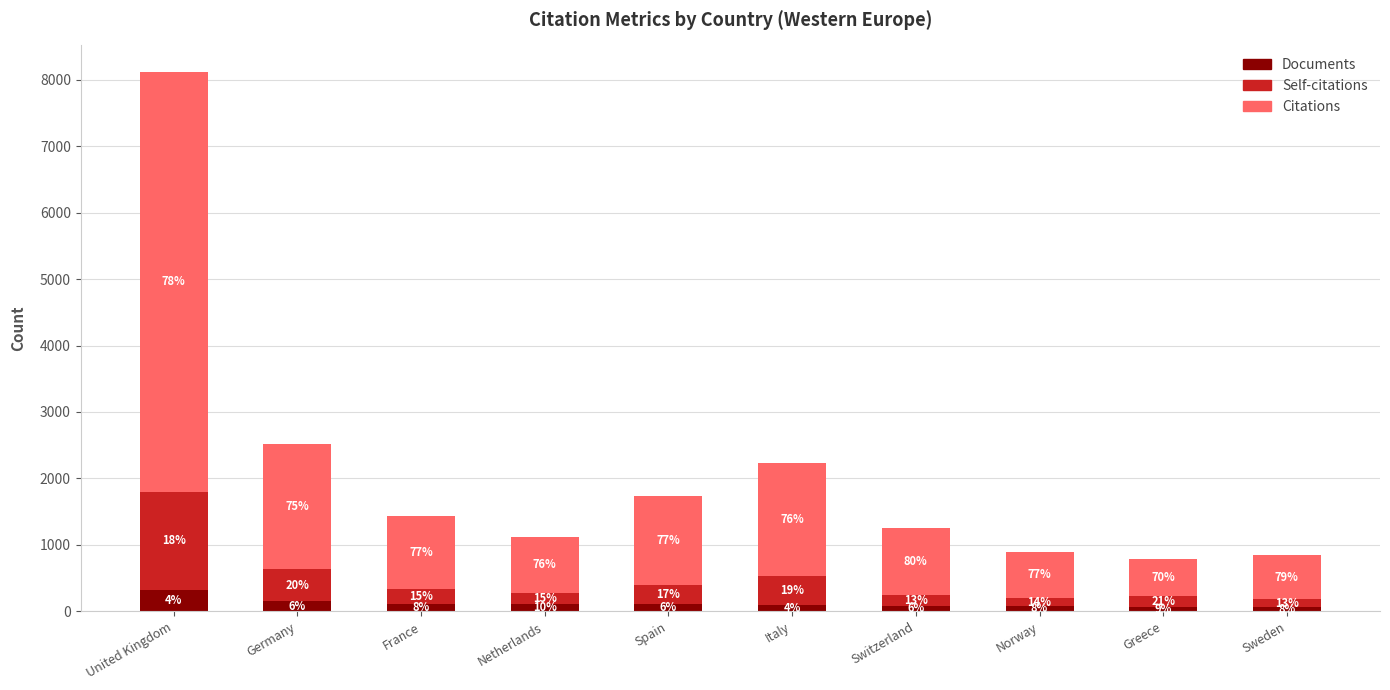

What is the value of the Documents bar at the 6th from the left?

99